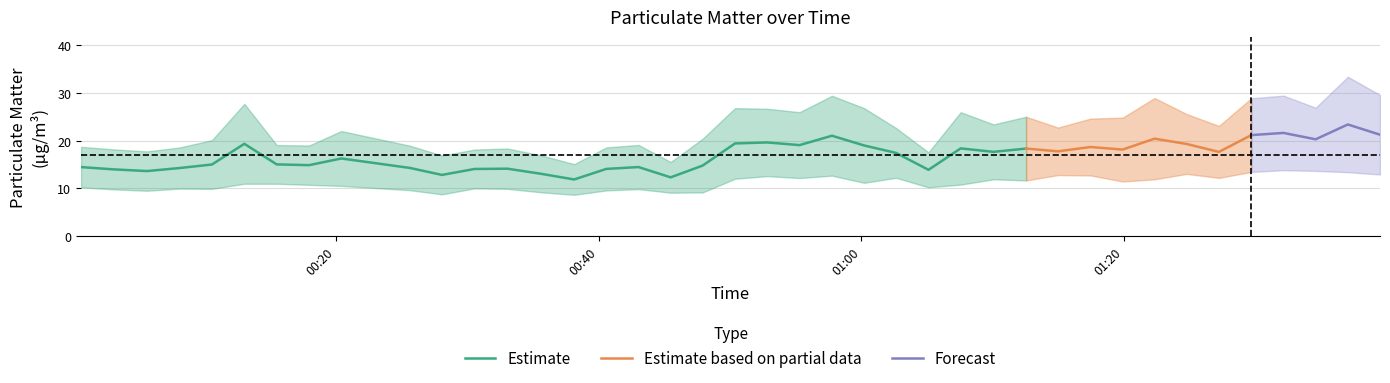

What is the maximum value for Estimate?

21.0